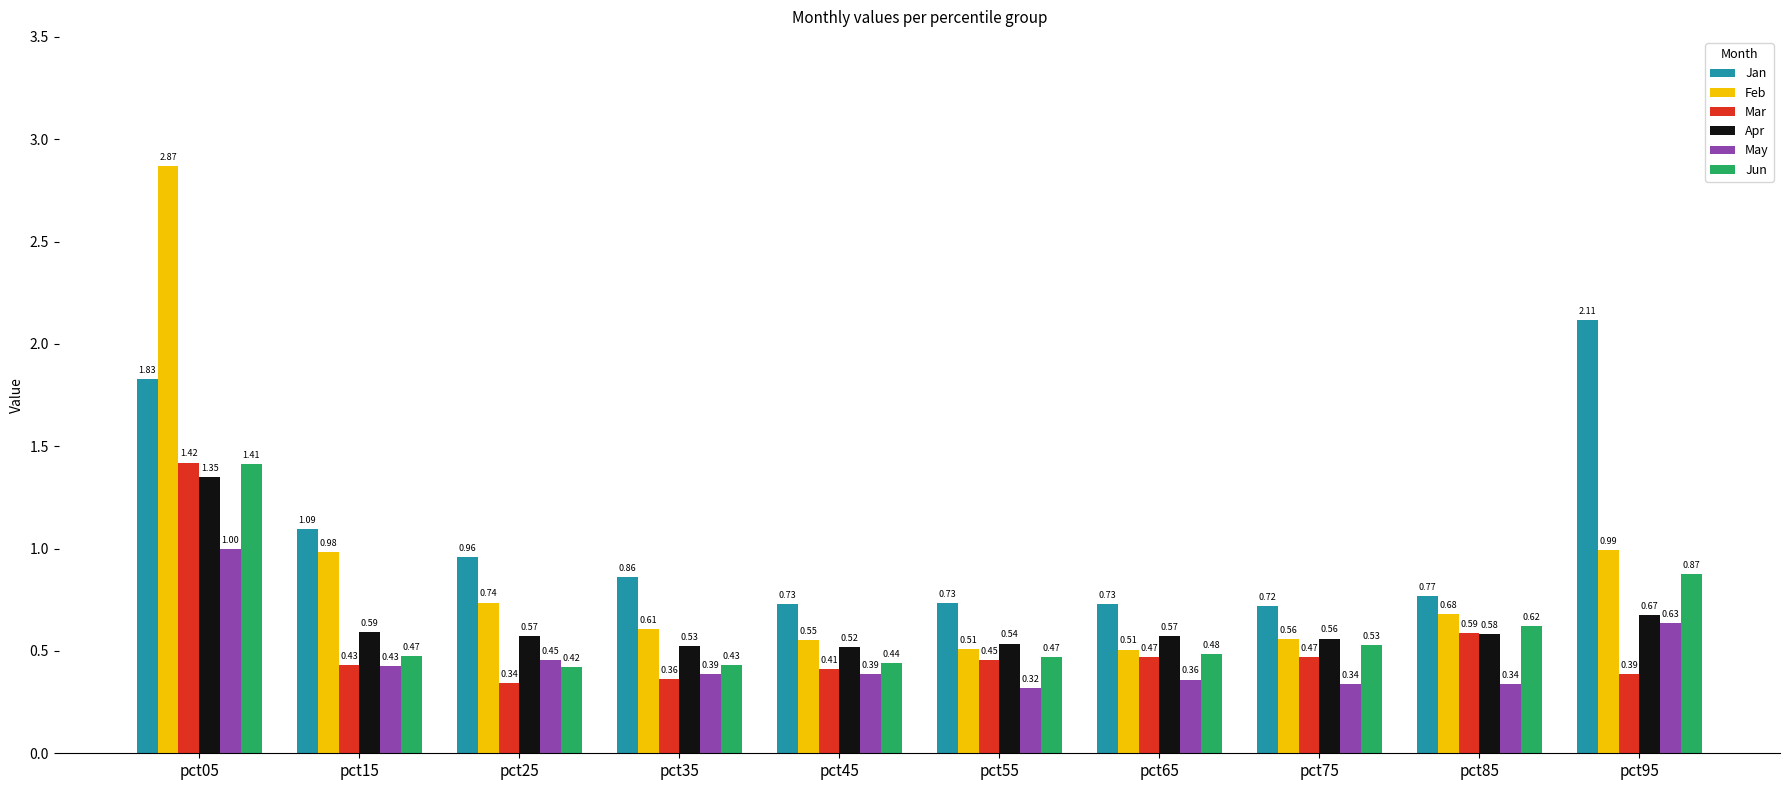

Which series has the largest total across all categories?

Jan